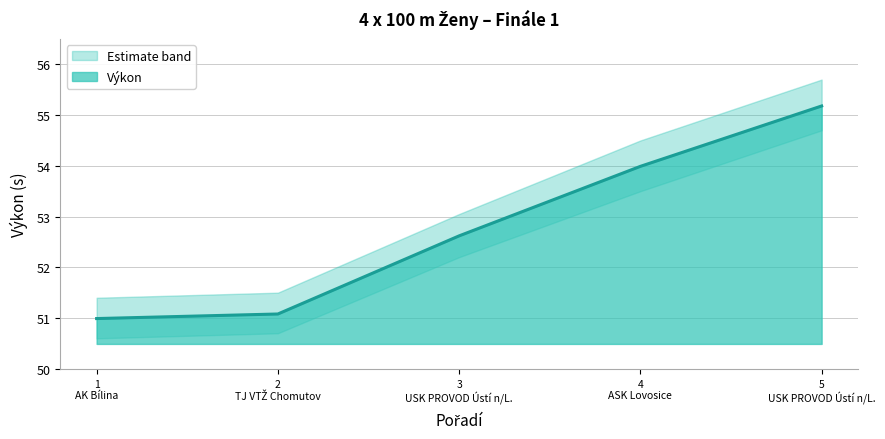

What is the highest value of the Výkon series?

55.2